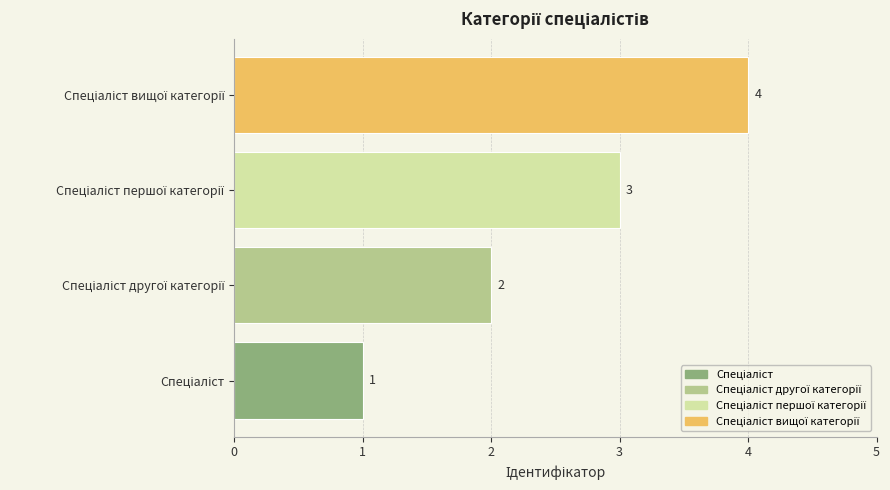

How many values are between 2 and 4?

3